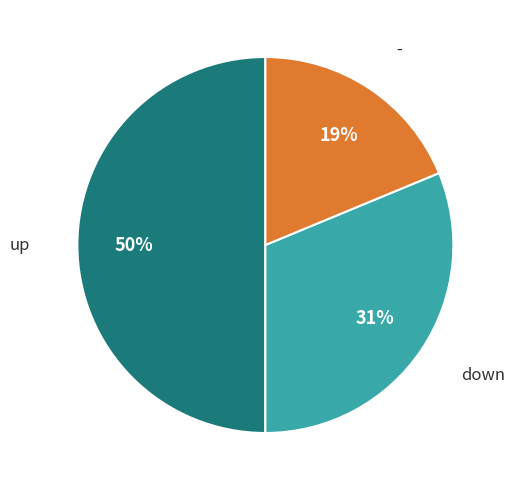

What percentage is the - slice, to the nearest percent?

19%